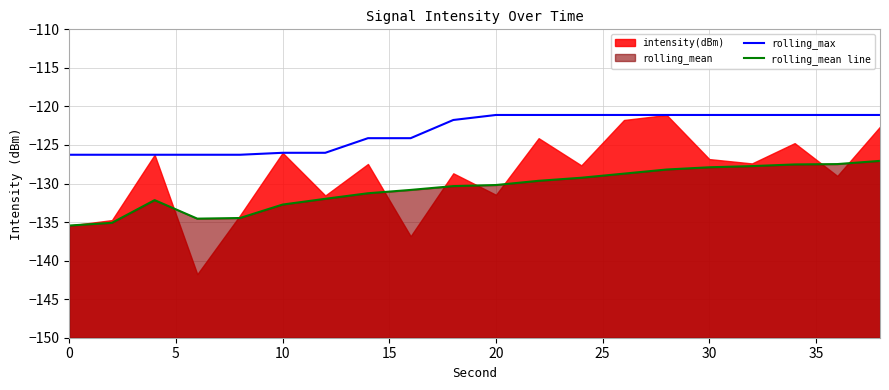

True or false: rolling_mean line and rolling_max intersect in this chart.

False